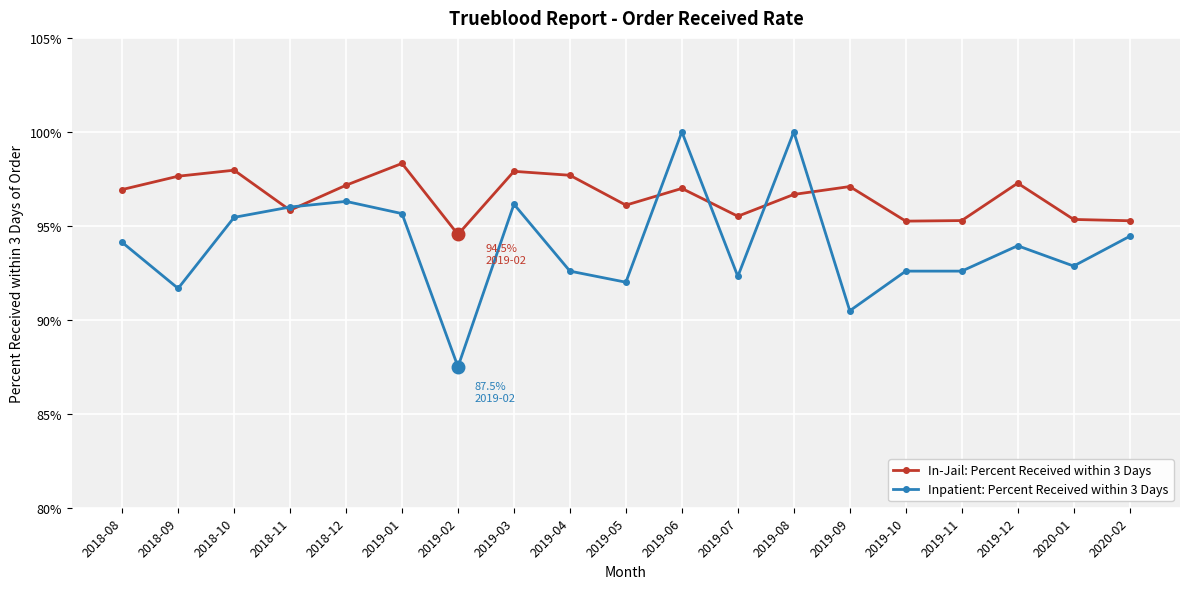

How many interior local valleys does the In-Jail: Percent Received within 3 Days series have?

5